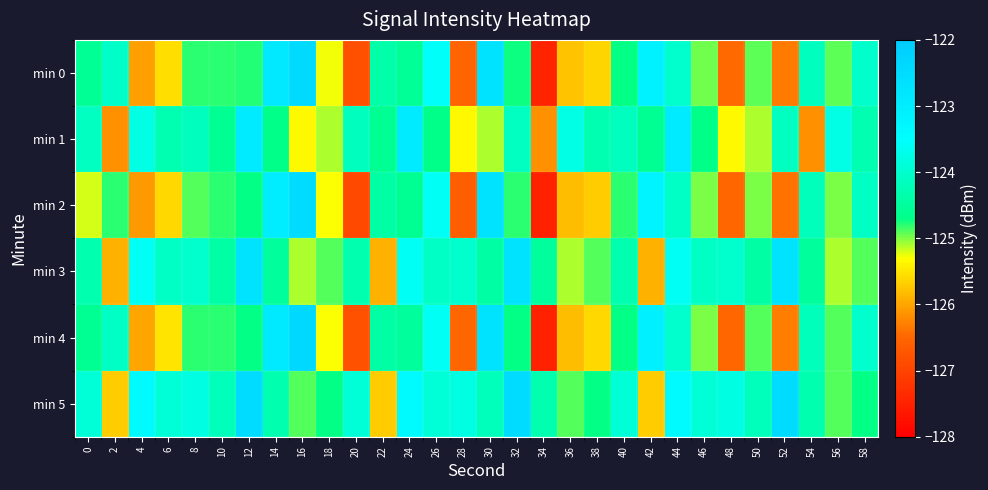

What is the spread (max minus min) of values at 8?

1.1